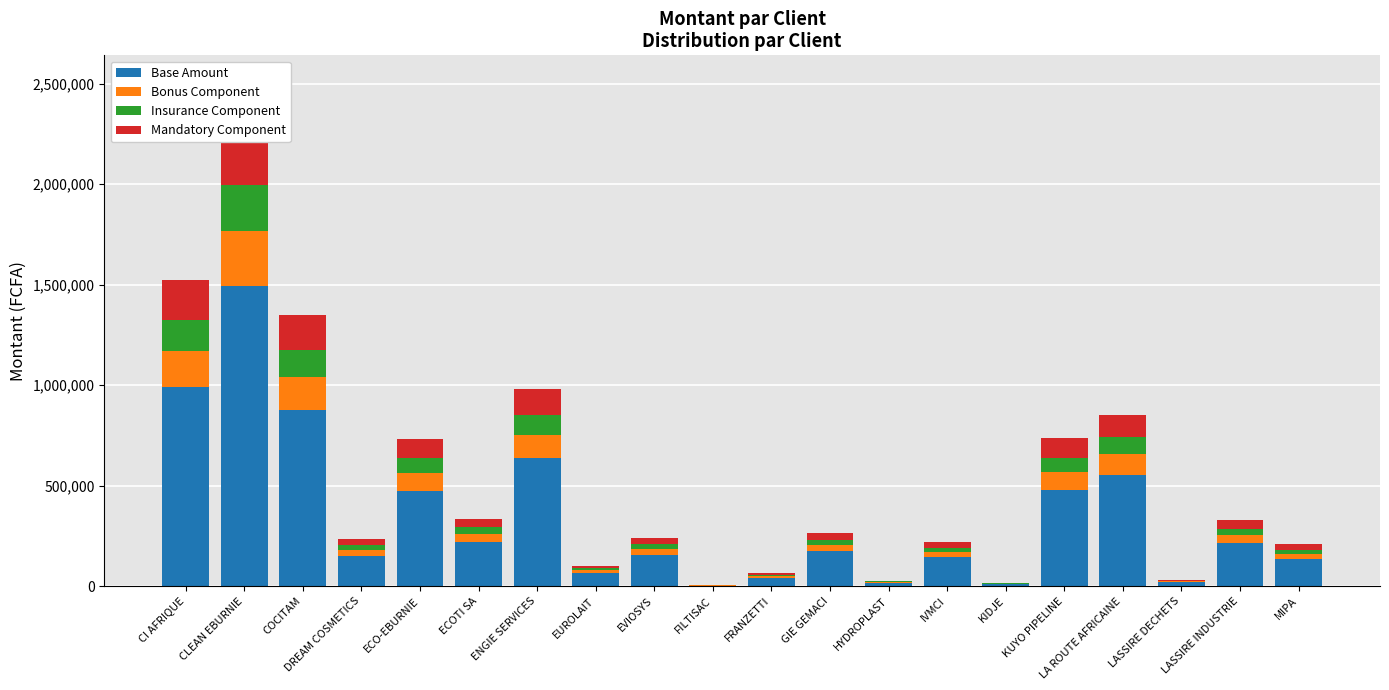

What is the label of the 9th bar from the left?

EVIOSYS